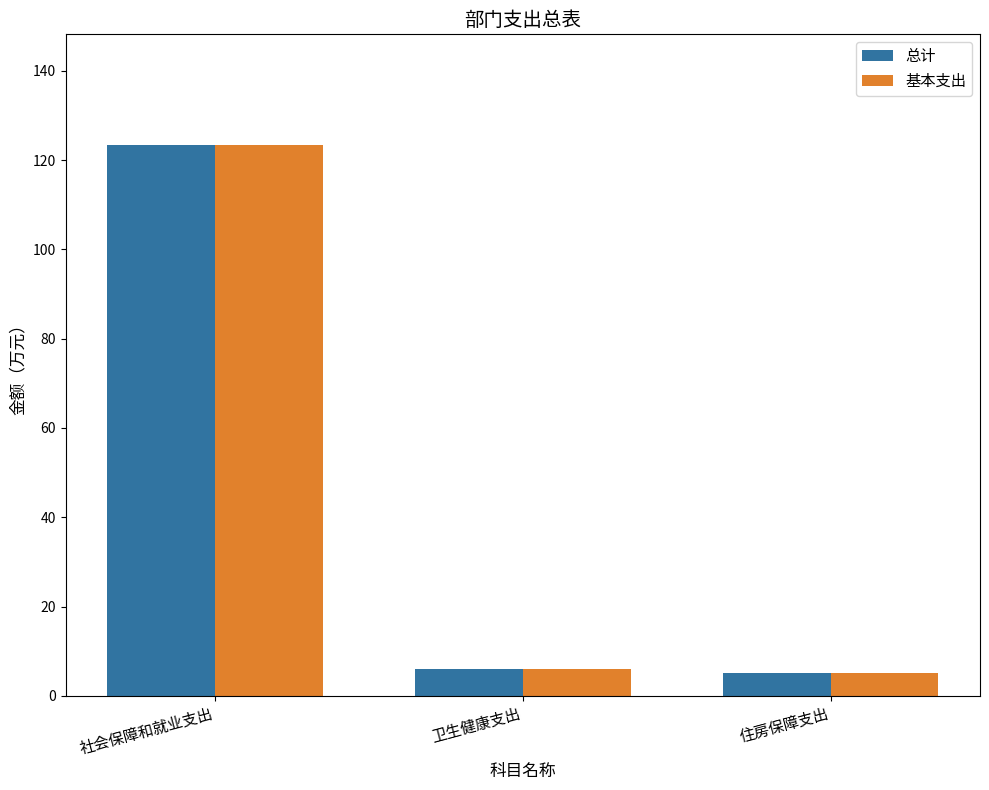

The 总计 series shows 77.9 at 社会保障和就业支出. True or false?

False